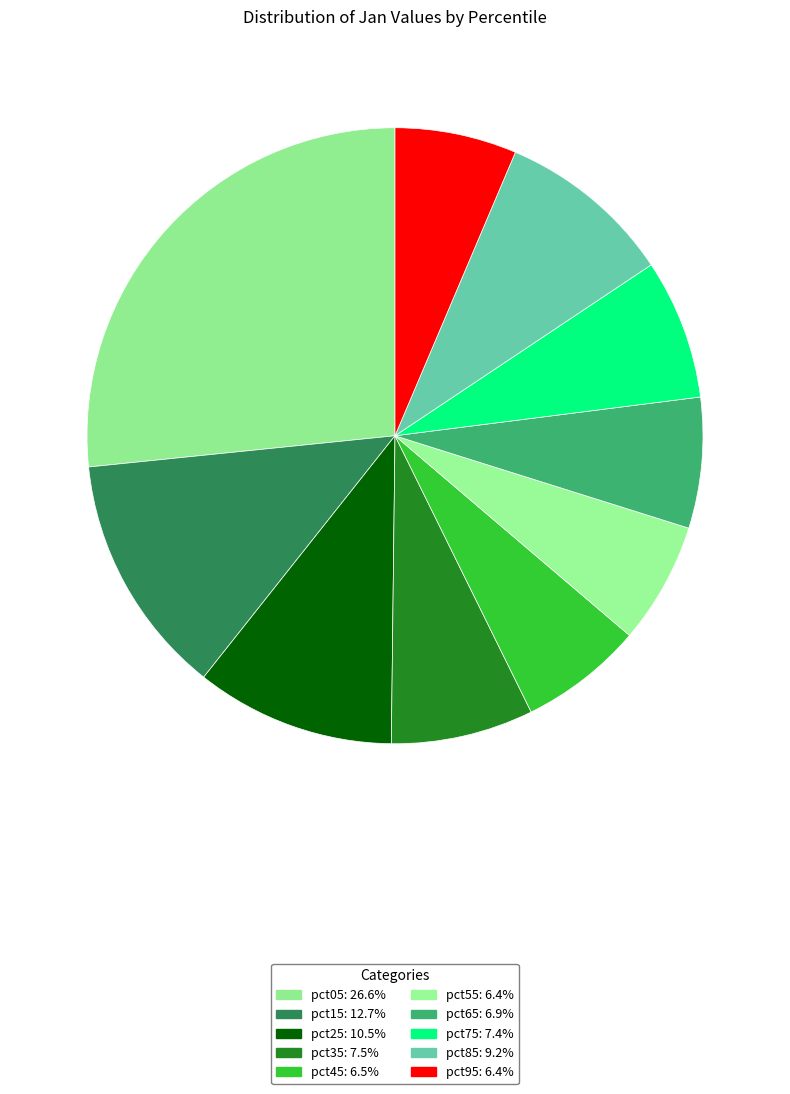

Combined, do pct85 and pct65 account for over 50%?

No